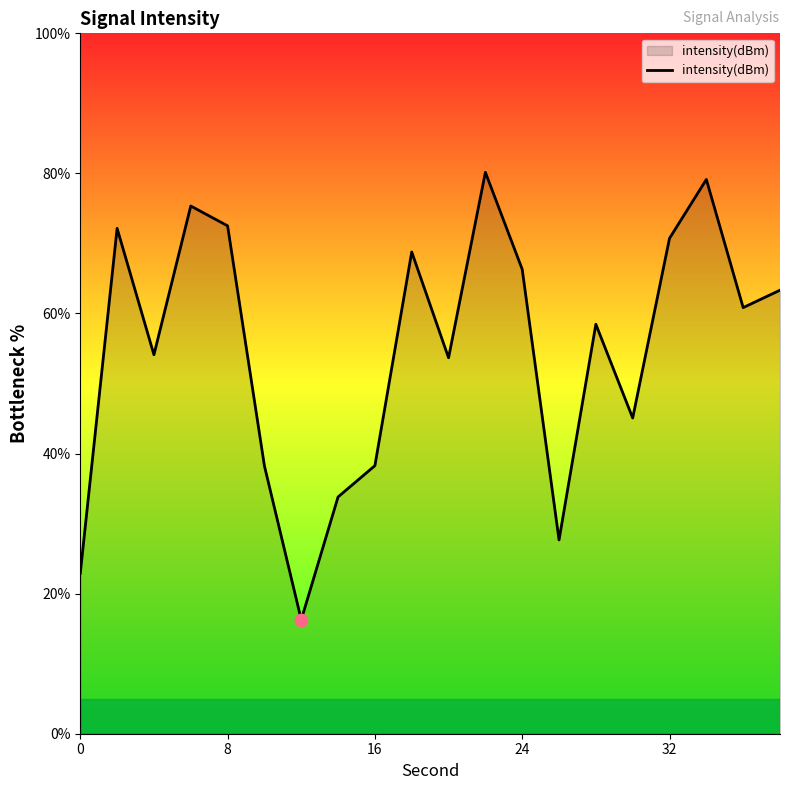

What is the minimum value shown in the chart?

16.3